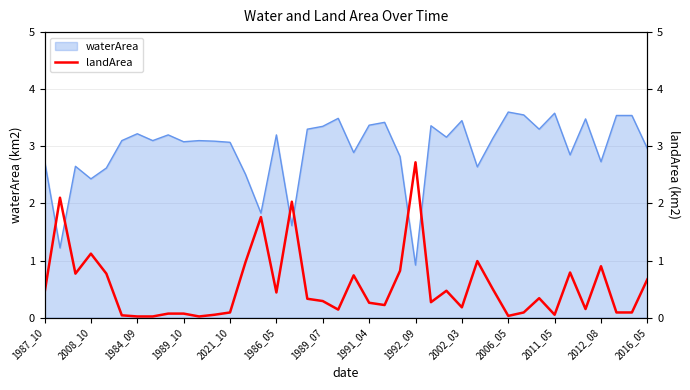

True or false: waterArea has a value of 5.9 at 2011_05.

False